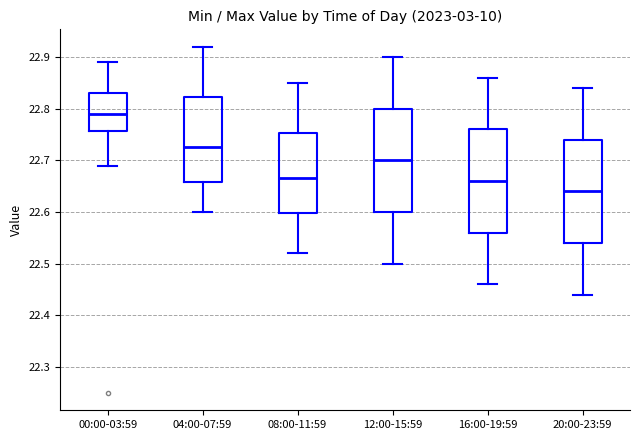

Reading left to right, transcribe this box plot: for each box, give where its median line is, the range the box spans, and where its two whiskers end, as read against the y-axis. The values are not printed on the chart, so give them approximately, as read against the axis.

00:00-03:59: median 22.79, box 22.76 to 22.83, whiskers 22.69 to 22.89
04:00-07:59: median 22.73, box 22.66 to 22.82, whiskers 22.60 to 22.92
08:00-11:59: median 22.67, box 22.60 to 22.75, whiskers 22.52 to 22.85
12:00-15:59: median 22.70, box 22.60 to 22.80, whiskers 22.50 to 22.90
16:00-19:59: median 22.66, box 22.56 to 22.76, whiskers 22.46 to 22.86
20:00-23:59: median 22.64, box 22.54 to 22.74, whiskers 22.44 to 22.84